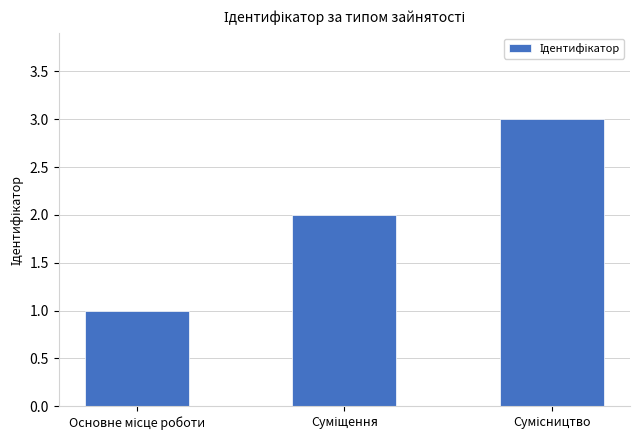

Reading left to right, what are all the values shown in this chart?

1	2	3